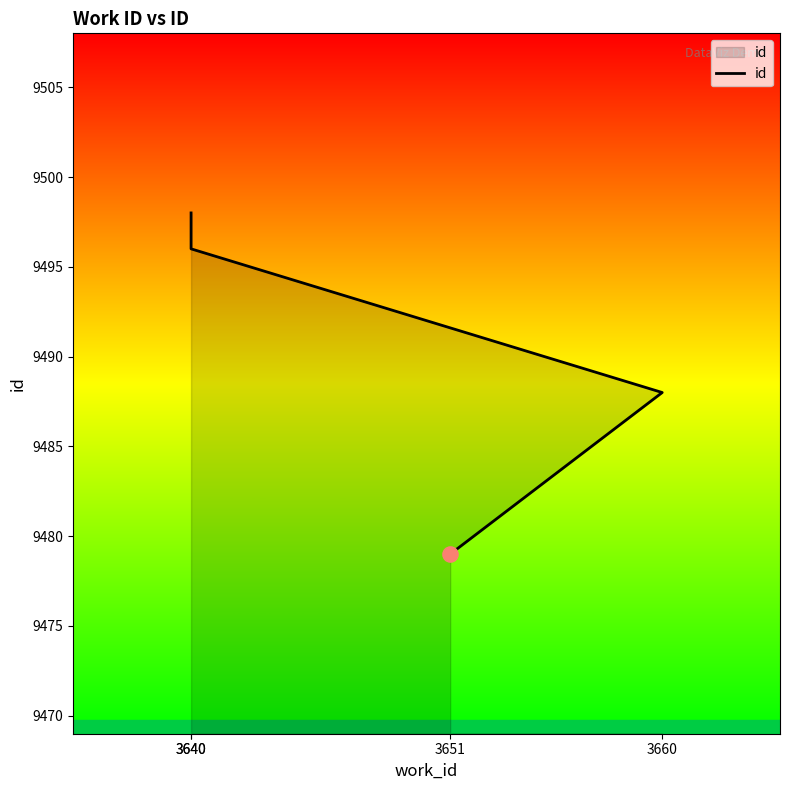

Which has a higher value, 3660 or 3640?

3640